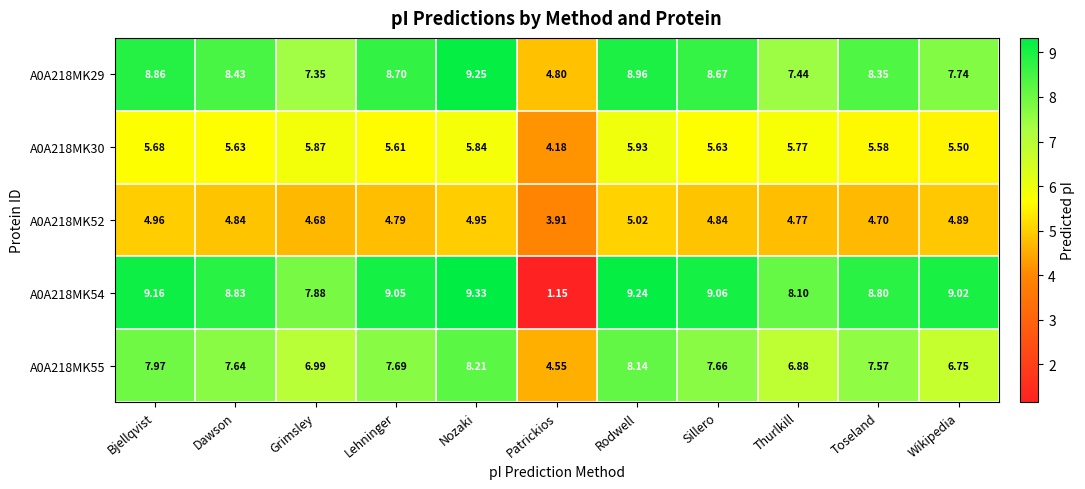

At which category is the sum across all series the highest?

Nozaki